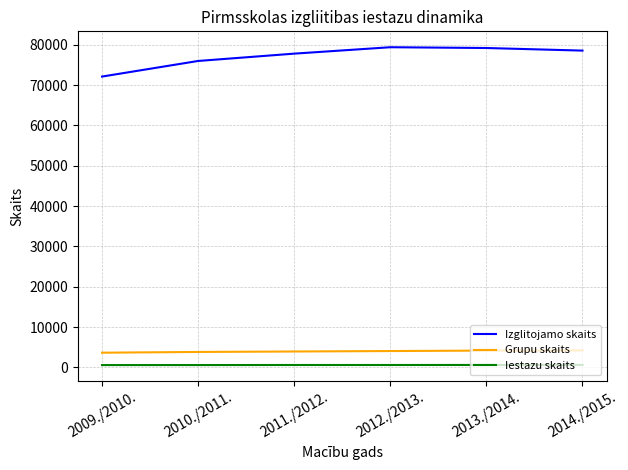

List the series in order of their peak value, highest first.

Izglitojamo skaits, Grupu skaits, Iestazu skaits